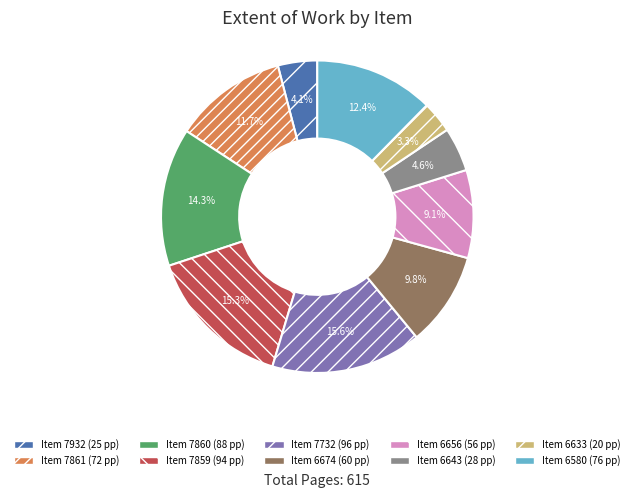

Is there any slice that represents more than half of the pie?

No